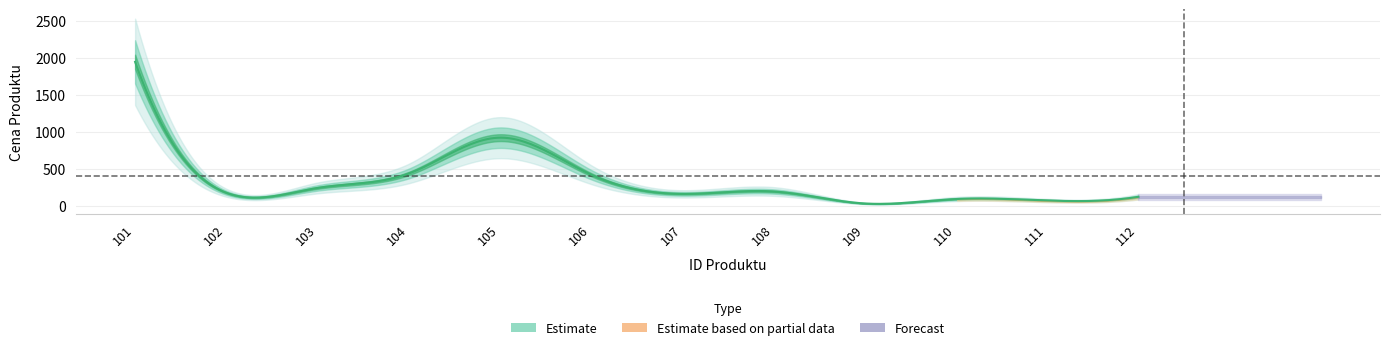

Reading left to right, what are all the values shown in this chart?

101=1950	102=180	103=245	104=440	105=925	106=425	107=165	108=197	109=35	110=95	111=75	112=125